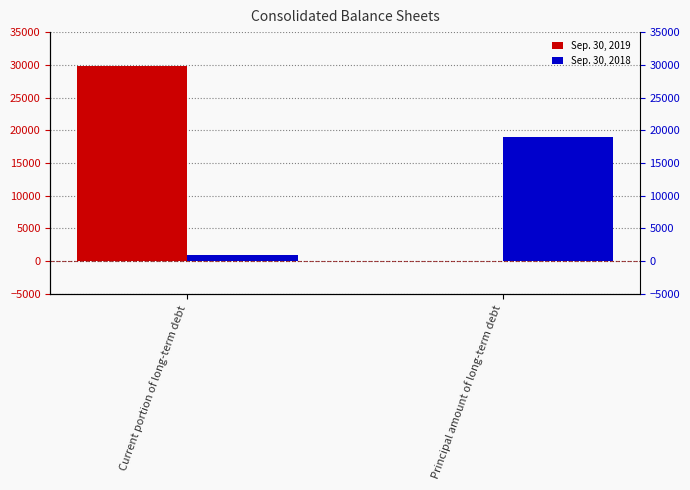

True or false: Sep. 30, 2018 has a value of 19000 at Principal amount of long-term debt.

True